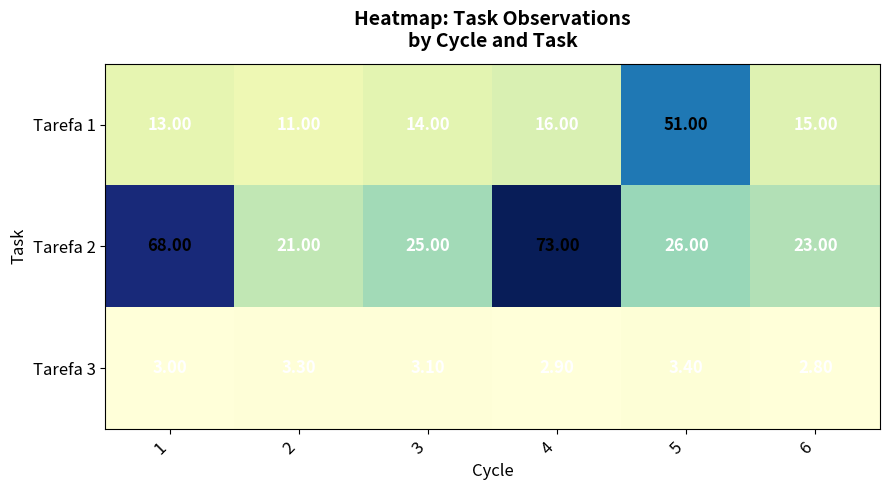

At how many categories does at least one series exceed 12?

6